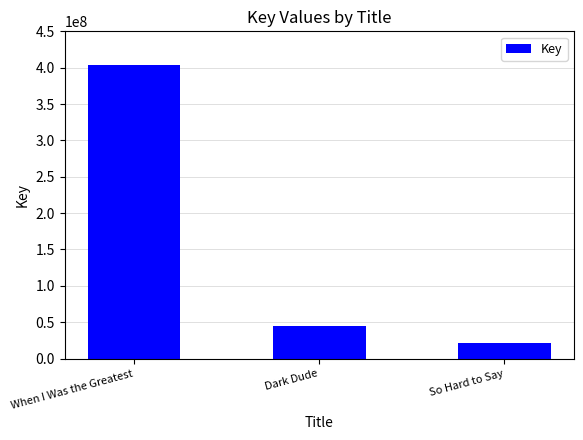

The chart shows a value of 25626170 at Dark Dude. True or false?

False